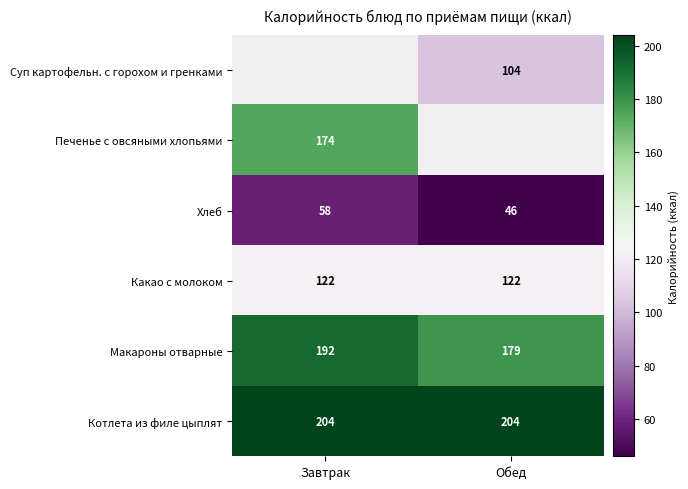

What is the maximum value shown in the chart?

204.0